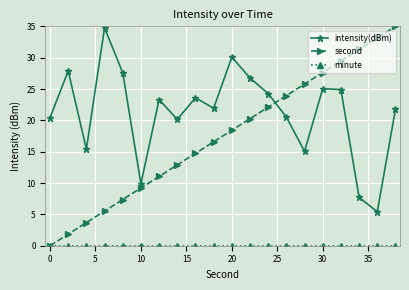

What is the maximum value shown in the chart?

35.0